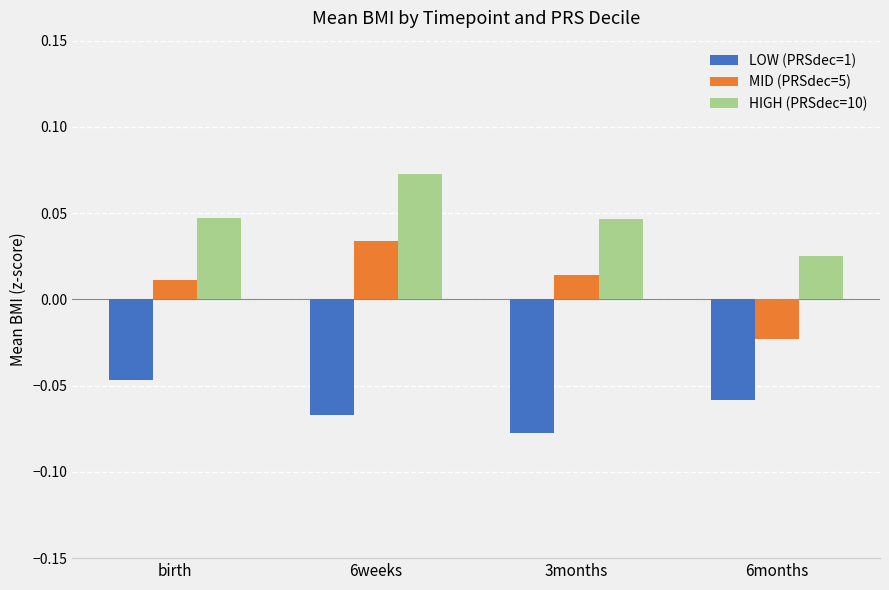

How many groups of bars are there?

4